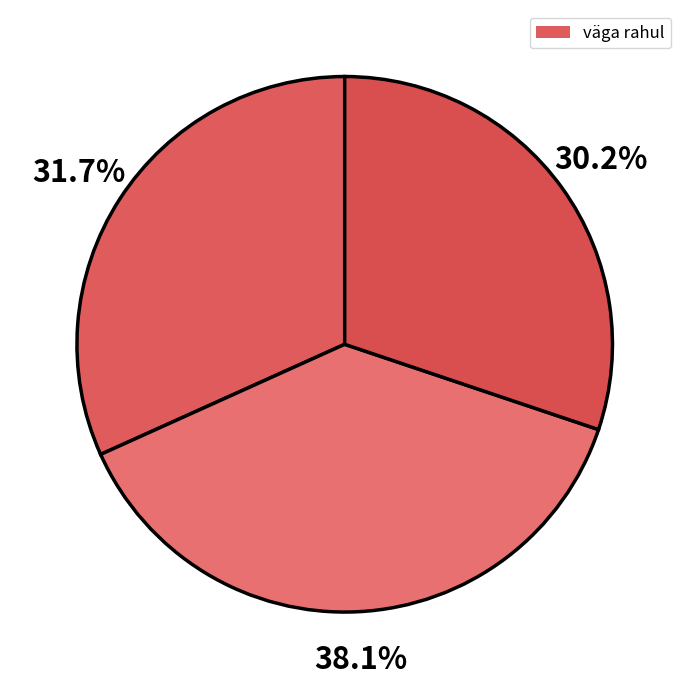

How many segments does this pie chart have?

3